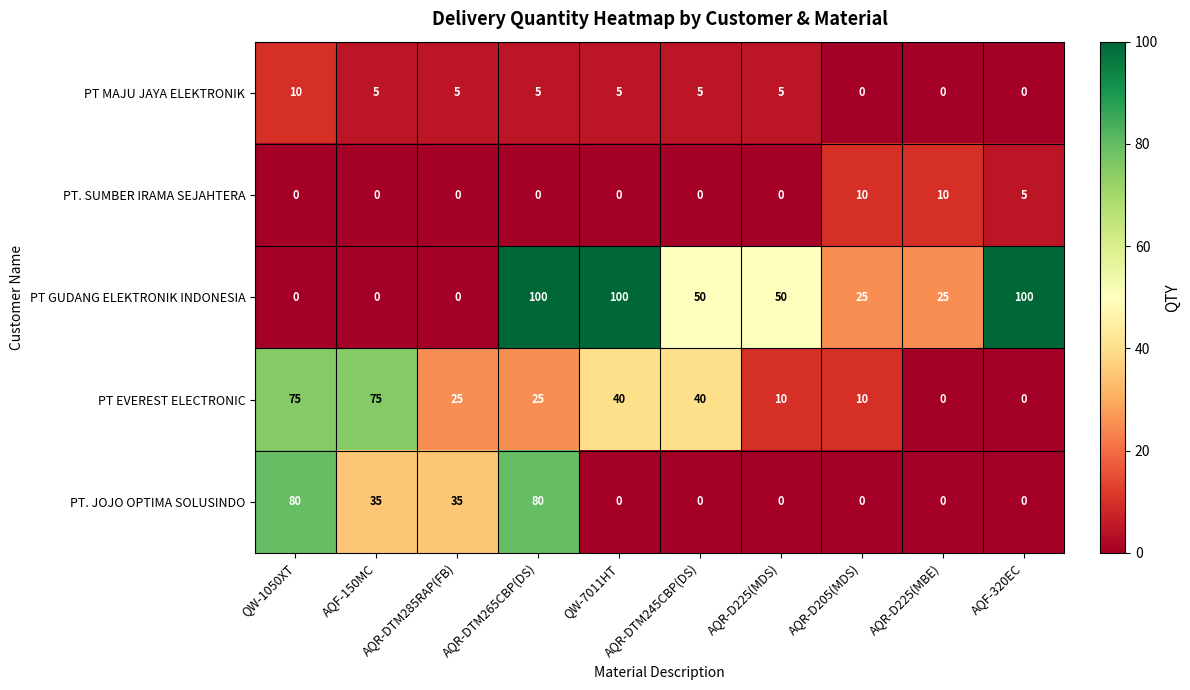

Count the PT EVEREST ELECTRONIC values in the range 10 to 40.

6